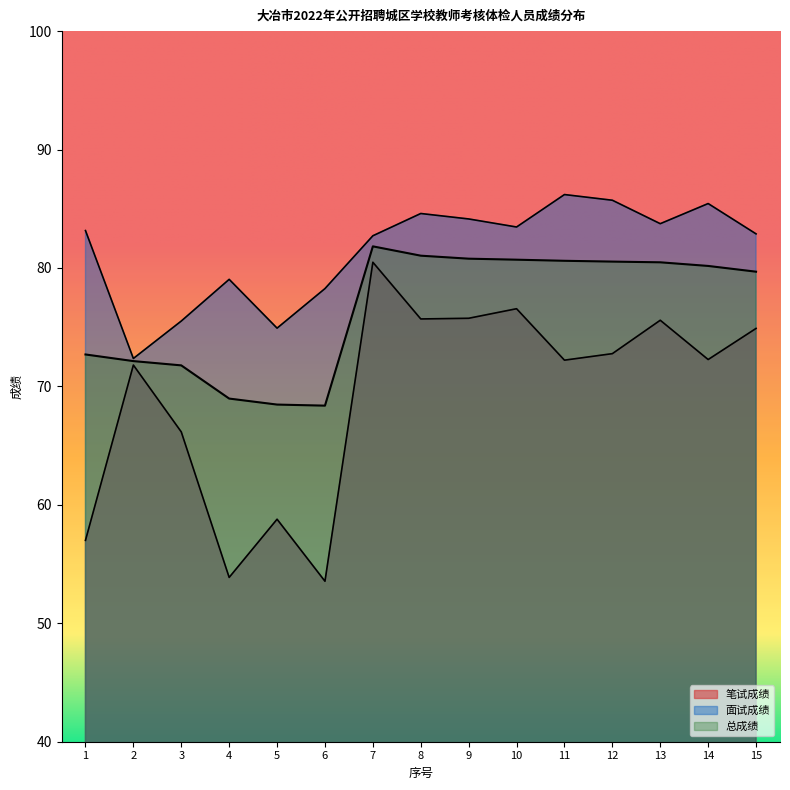

What are all the series names shown in the legend?

笔试成绩, 面试成绩, 总成绩